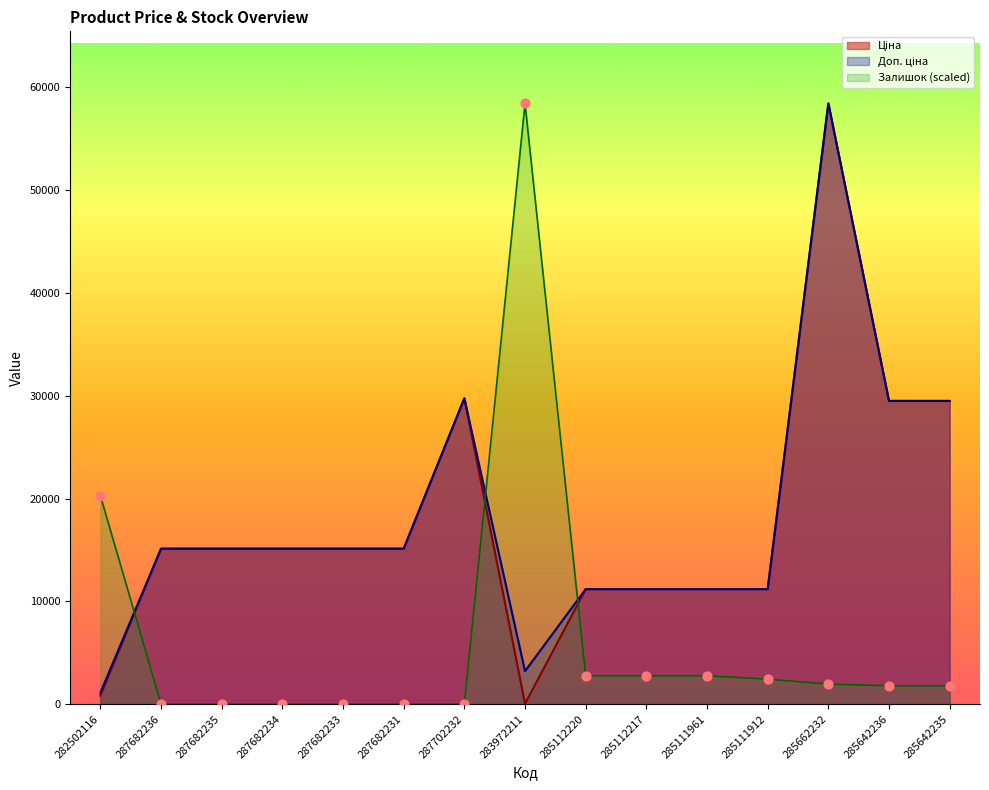

Is the value of Доп. ціна at 285662232 greater than the value of Залишок at 282502116?

Yes